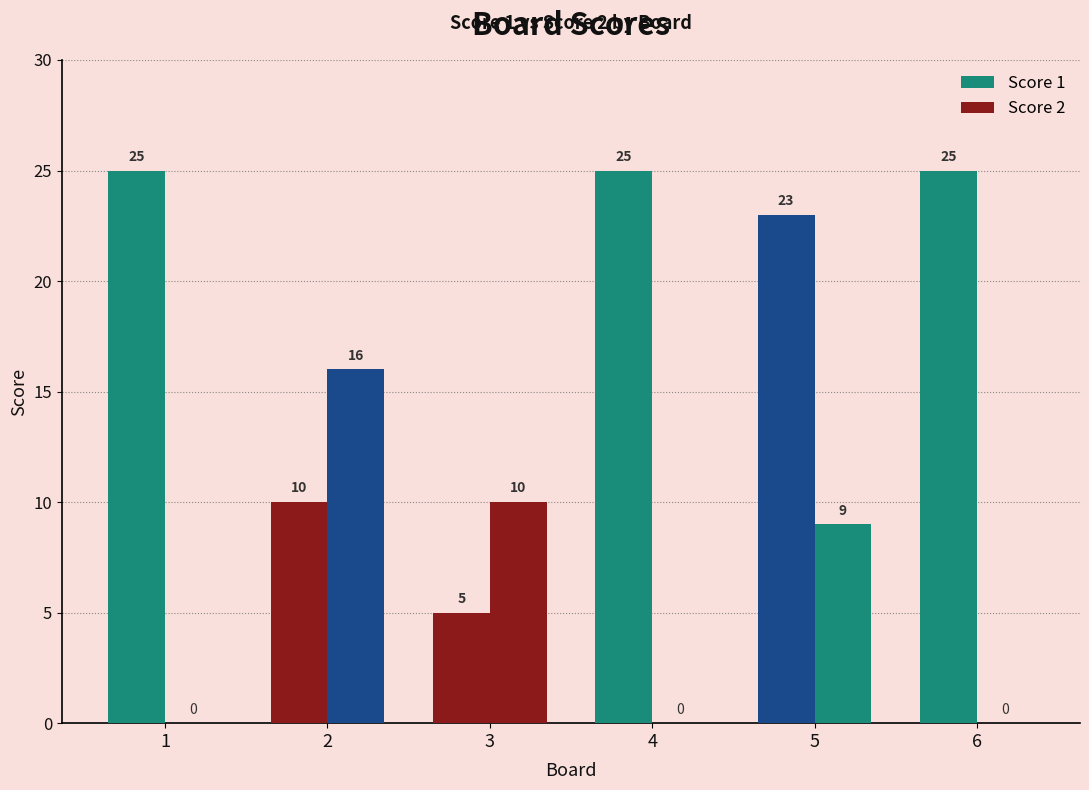

What is the maximum value for Score 1?

25